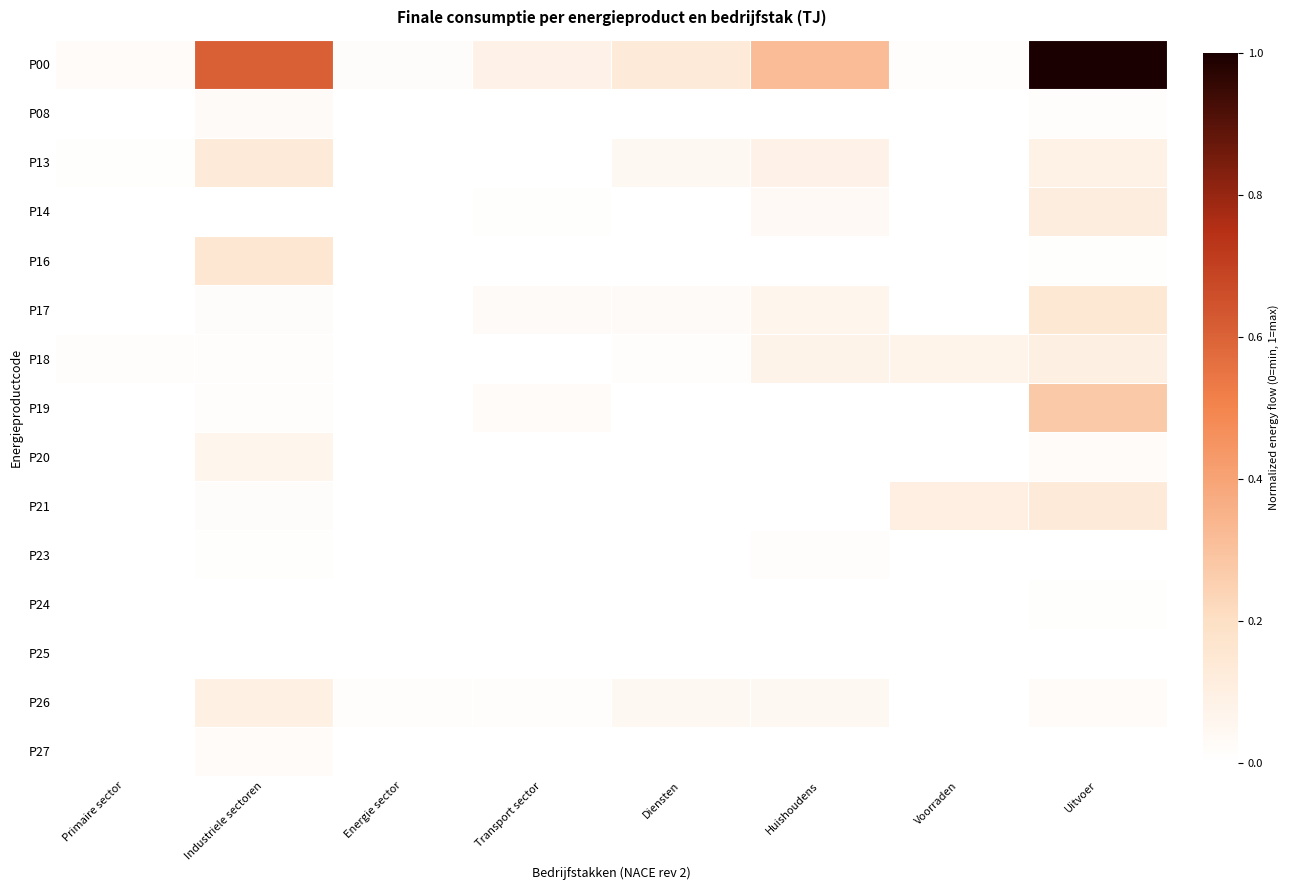

At which category is the sum across all series the highest?

Uitvoer